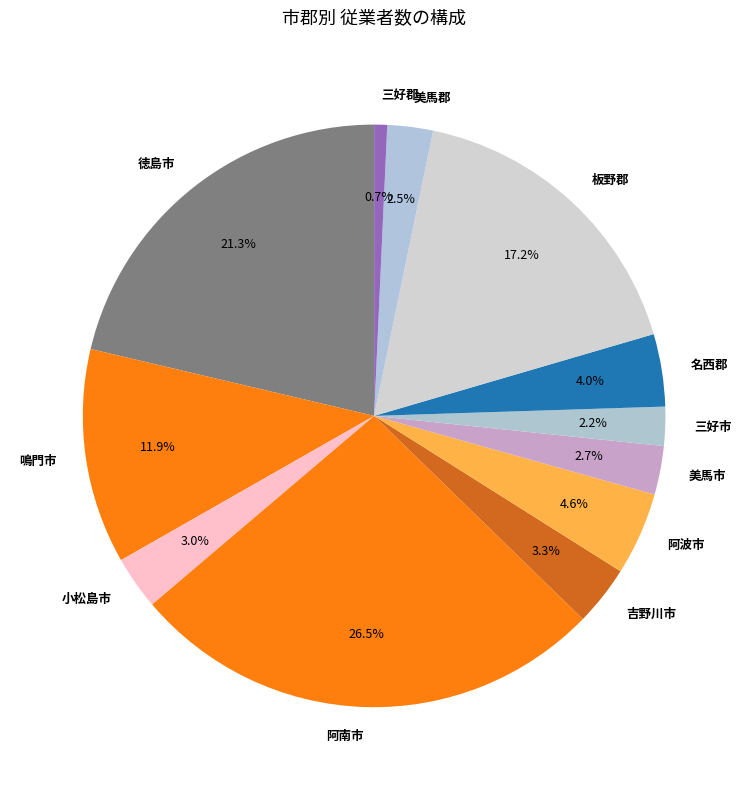

The 阿波市 slice represents 10% of the pie. True or false?

False